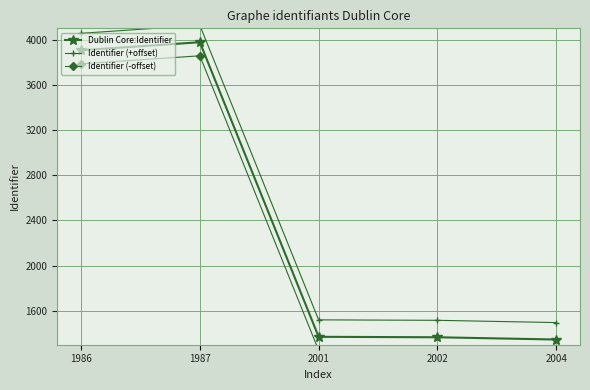

What is the total value across all series at 2004?

4068